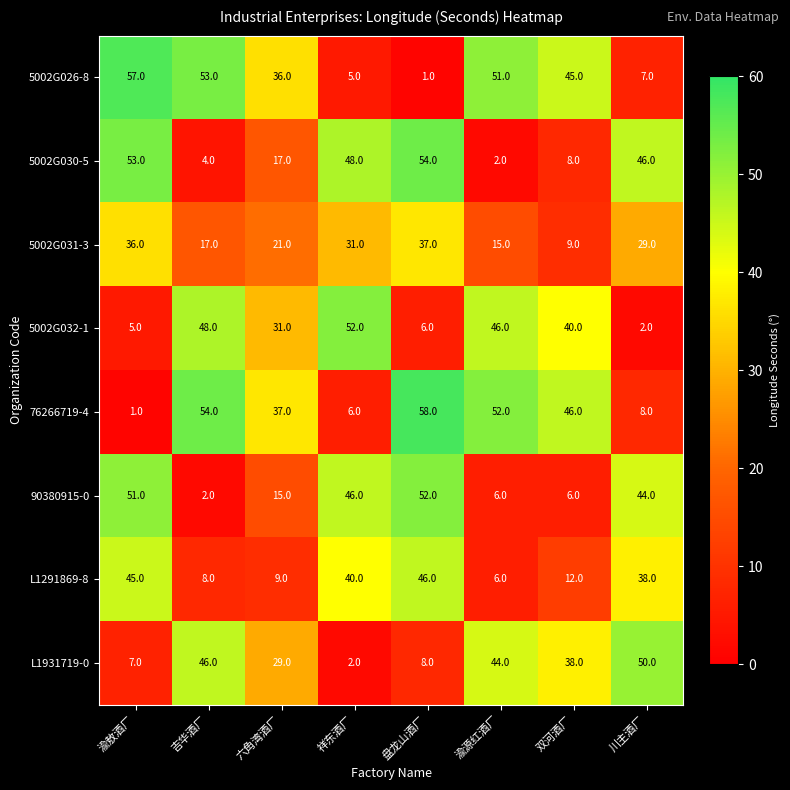

Read the L1291869-8 value at 川主酒厂, to the nearest 10.

40